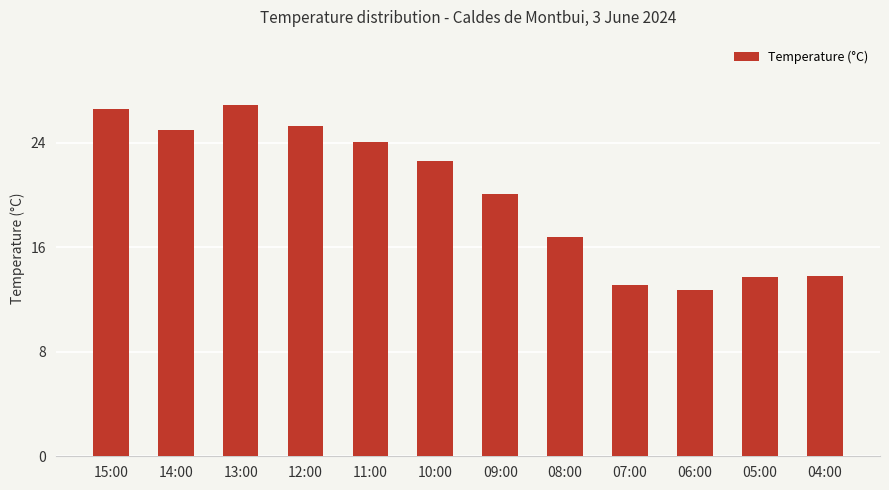

Between 14:00 and 05:00, which is larger?

14:00